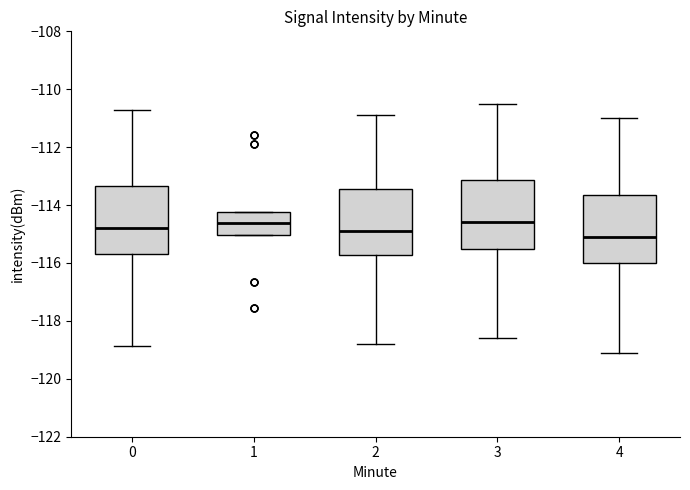

Reading left to right, read every box against the y-axis: the position of its median line, the range the box covers, and the ends of its whiskers. The values are not printed on the chart, so give them approximately, as read against the axis.

0: median -114.8, box -115.6 to -113.4, whiskers -118.8 to -110.8
1: median -114.6, box -115.0 to -114.2, whiskers -115.0 to -114.2
2: median -114.8, box -115.8 to -113.4, whiskers -118.8 to -110.8
3: median -114.6, box -115.4 to -113.2, whiskers -118.6 to -110.4
4: median -115.0, box -116.0 to -113.6, whiskers -119.0 to -111.0